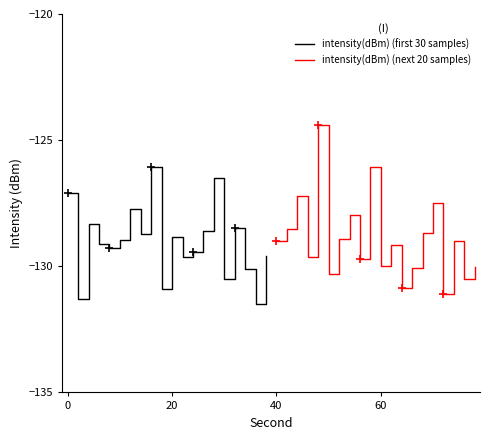

What are all the series names shown in the legend?

intensity(dBm) (first 30 samples), intensity(dBm) (next 20 samples)